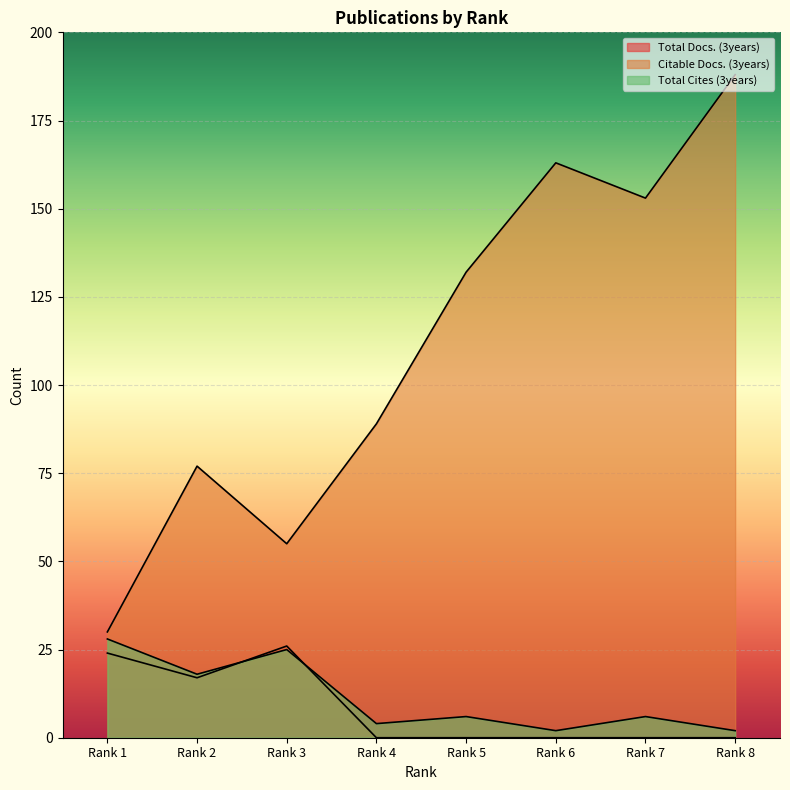

The Citable Docs. (3years) series shows 89 at Rank 4. True or false?

True